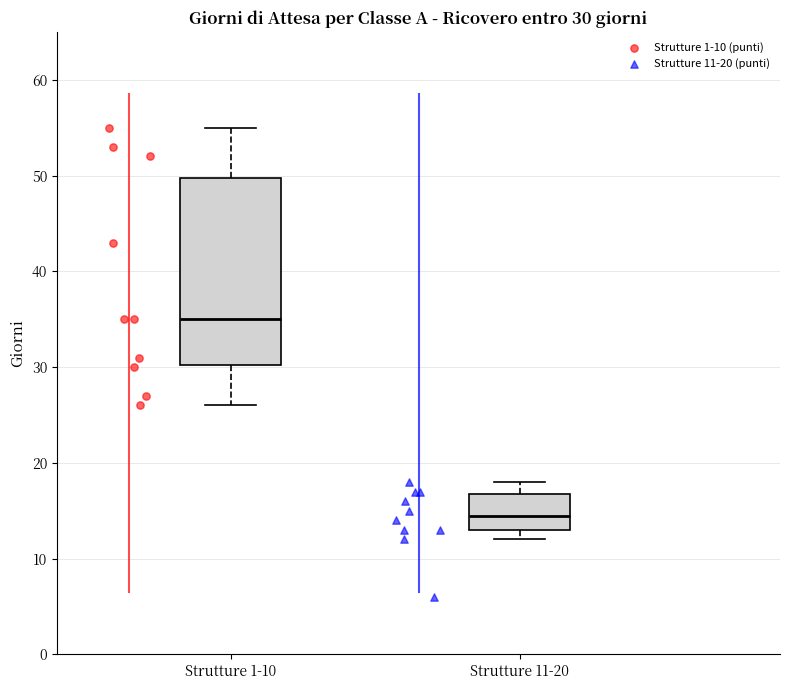

Comparing the boxes themselves (not the whiskers), which one is the tallest?

Strutture 1-10